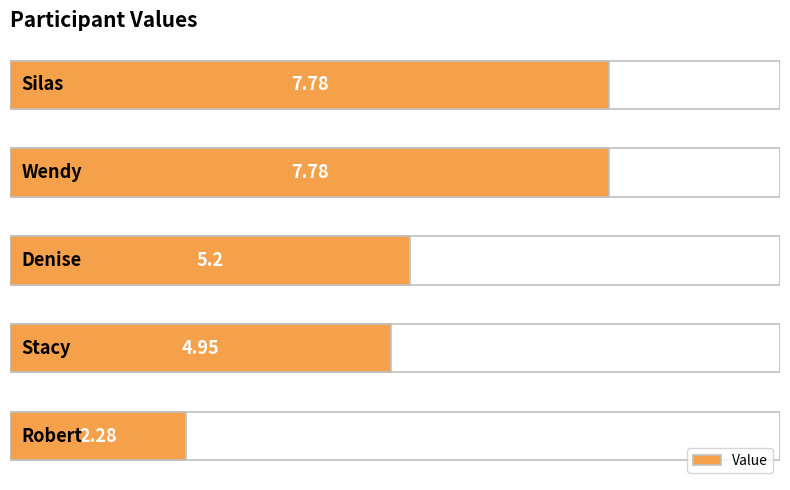

List the labels in order of value, largest first.

0, 1, 2, 3, 4